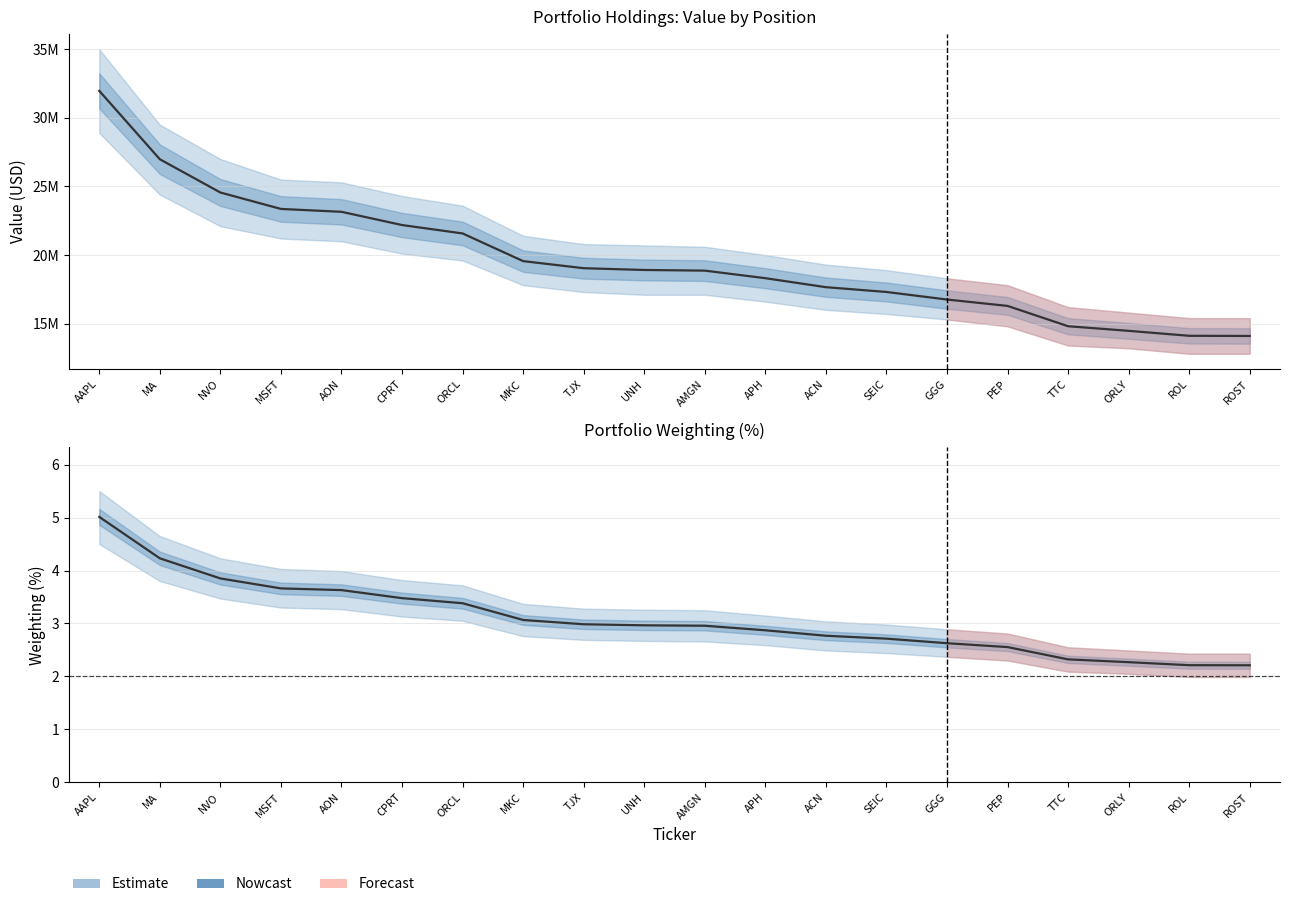

List the series in order of their peak value, lowest first.

Weighting, Value